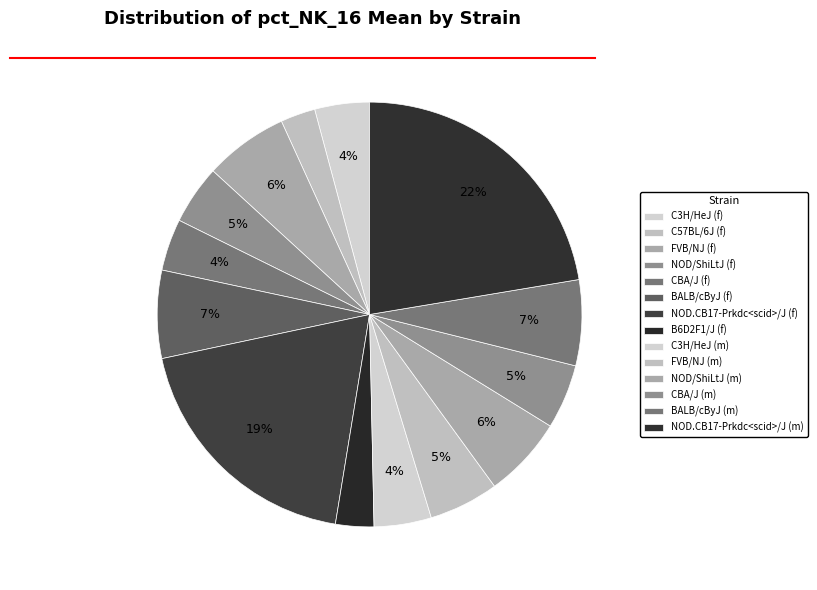

How many segments does this pie chart have?

14